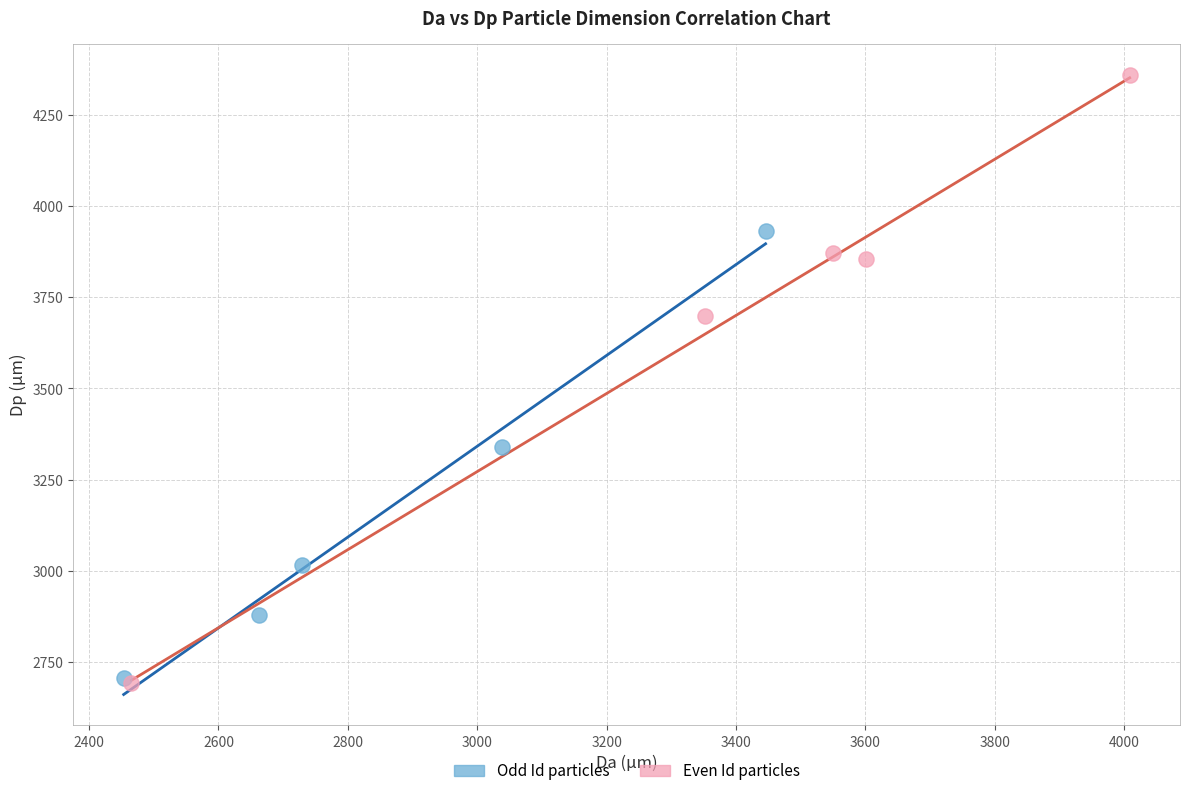

What are all the series names shown in the legend?

Odd Id particles, Even Id particles